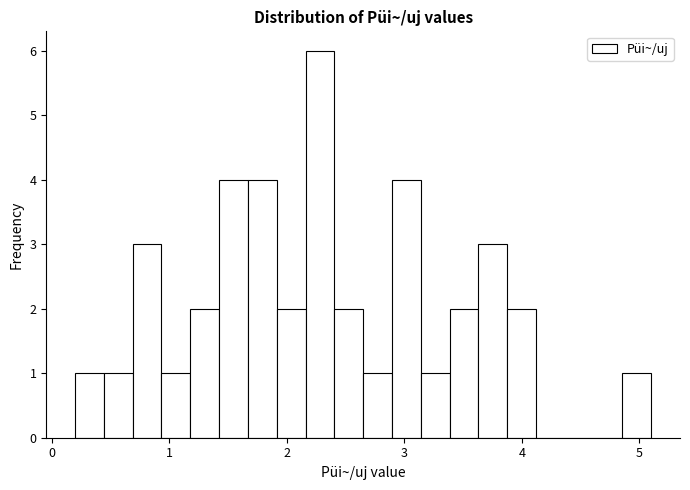

Around what value on the x-axis is the tallest bar? Give the approximate position of its centre, as read against the axis.

2.3